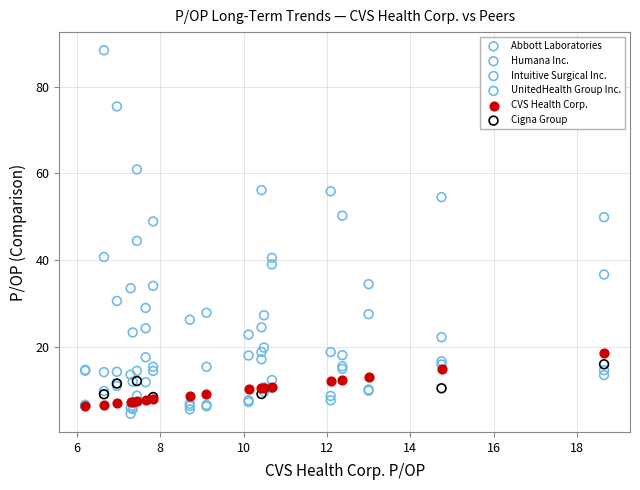

Which series has the widest spread of Y values?

Intuitive Surgical Inc.